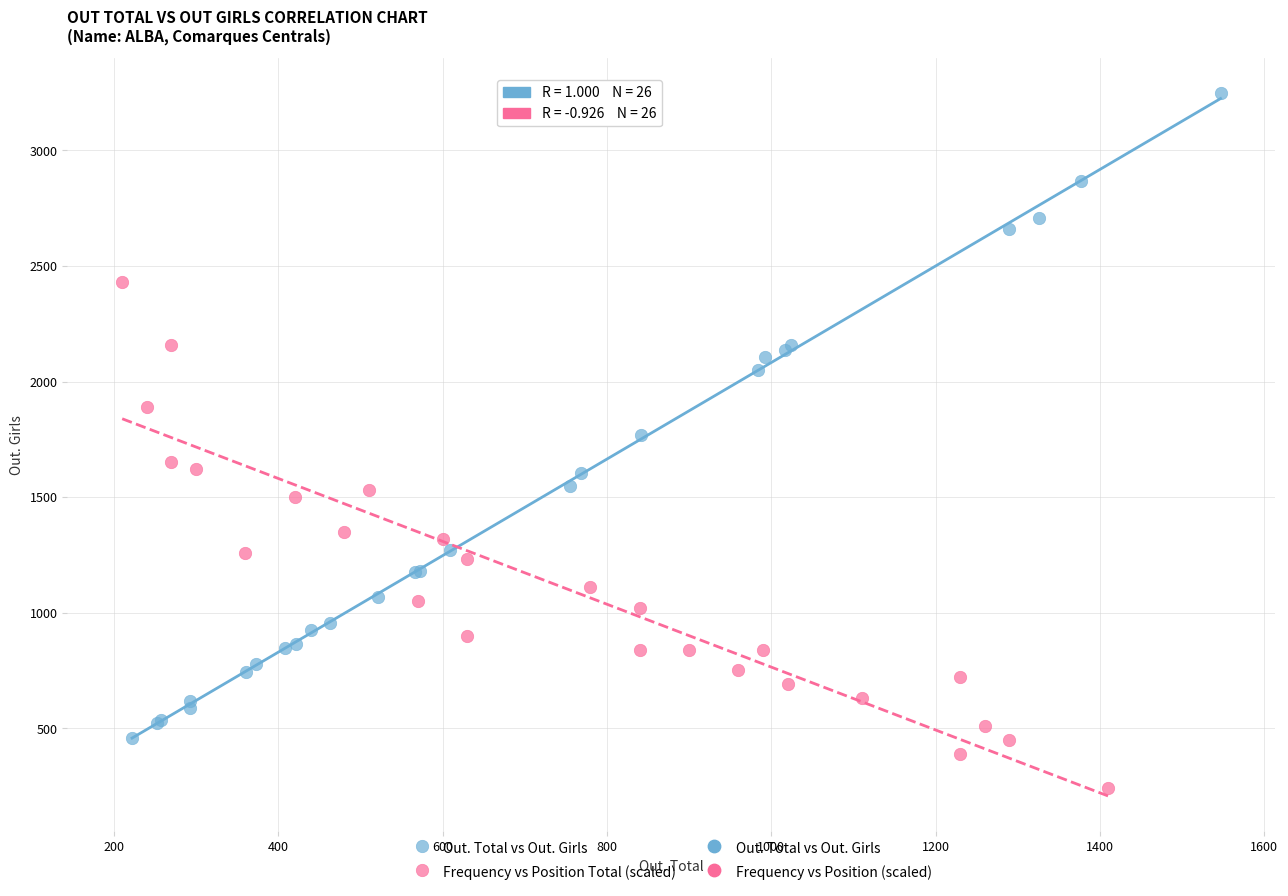

Which series has the widest spread of Y values?

Out. Total vs Out. Girls